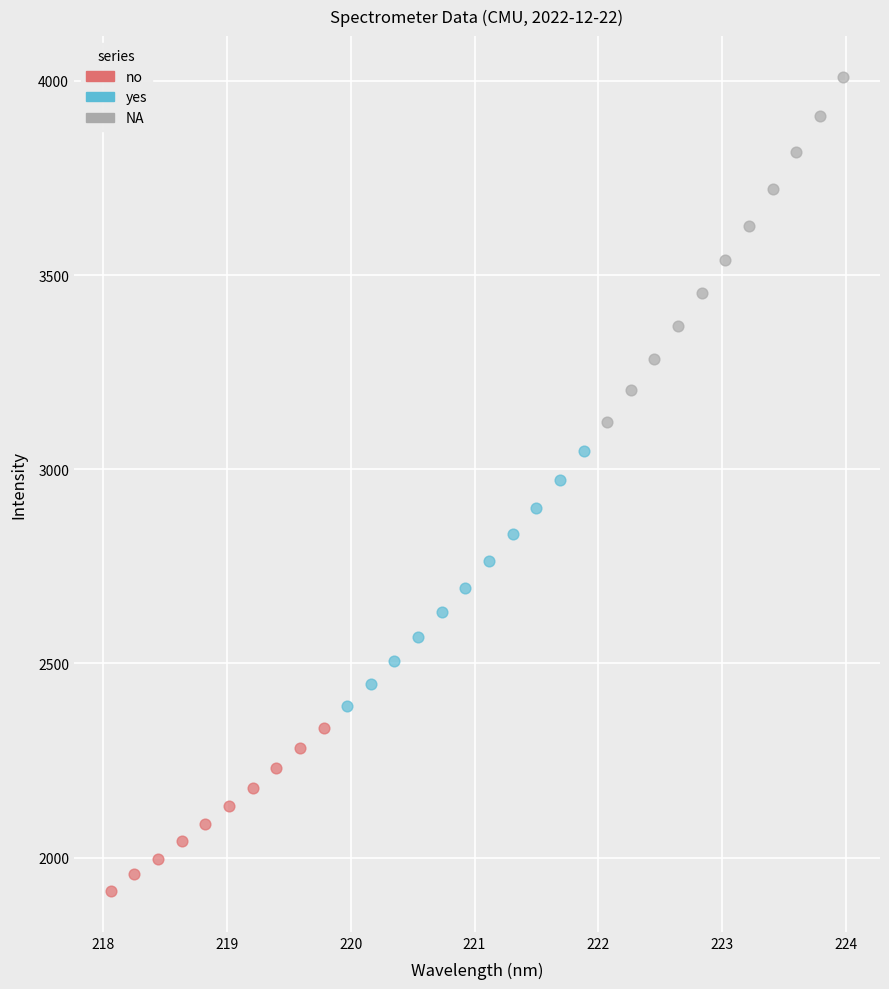

Which series has the widest spread of Y values?

NA